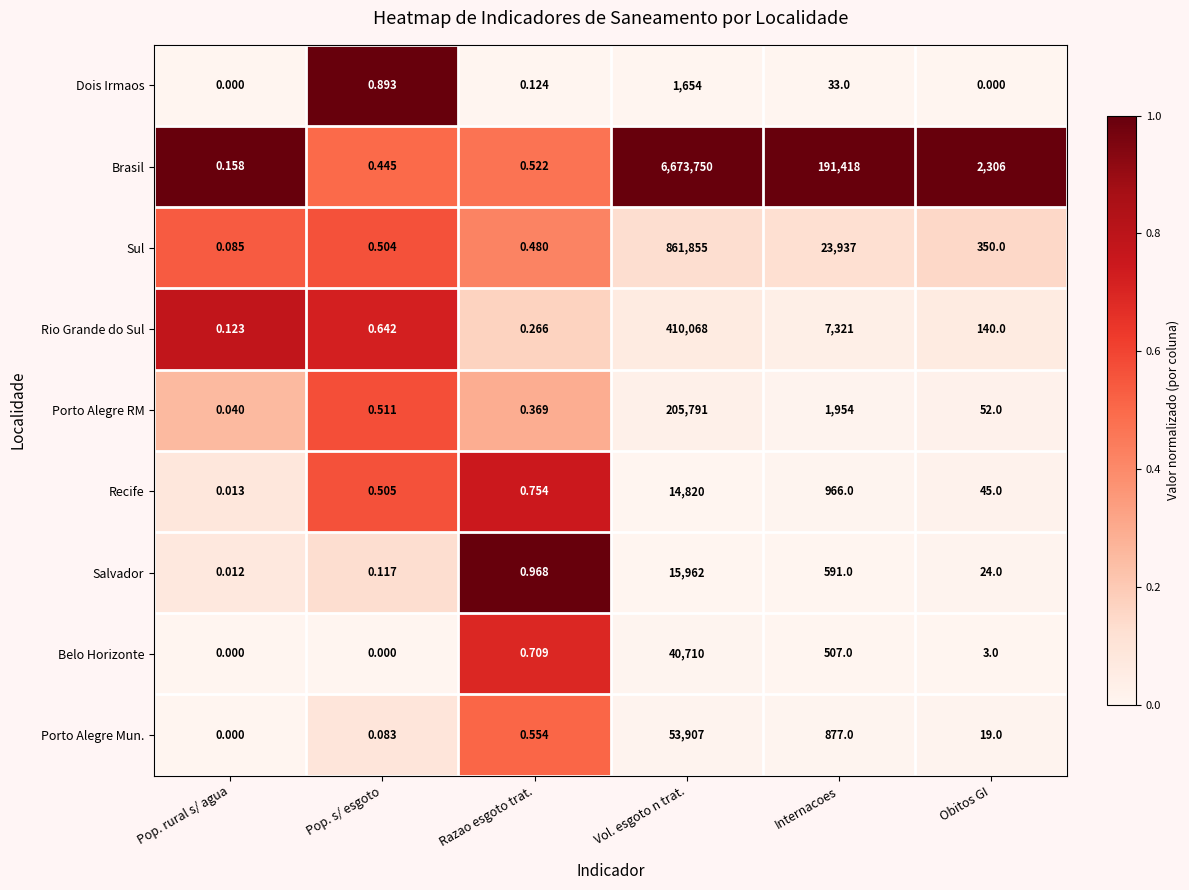

Is the value of Sul at Pop. rural s/ agua greater than the value of Porto Alegre RM at Pop. s/ esgoto?

No